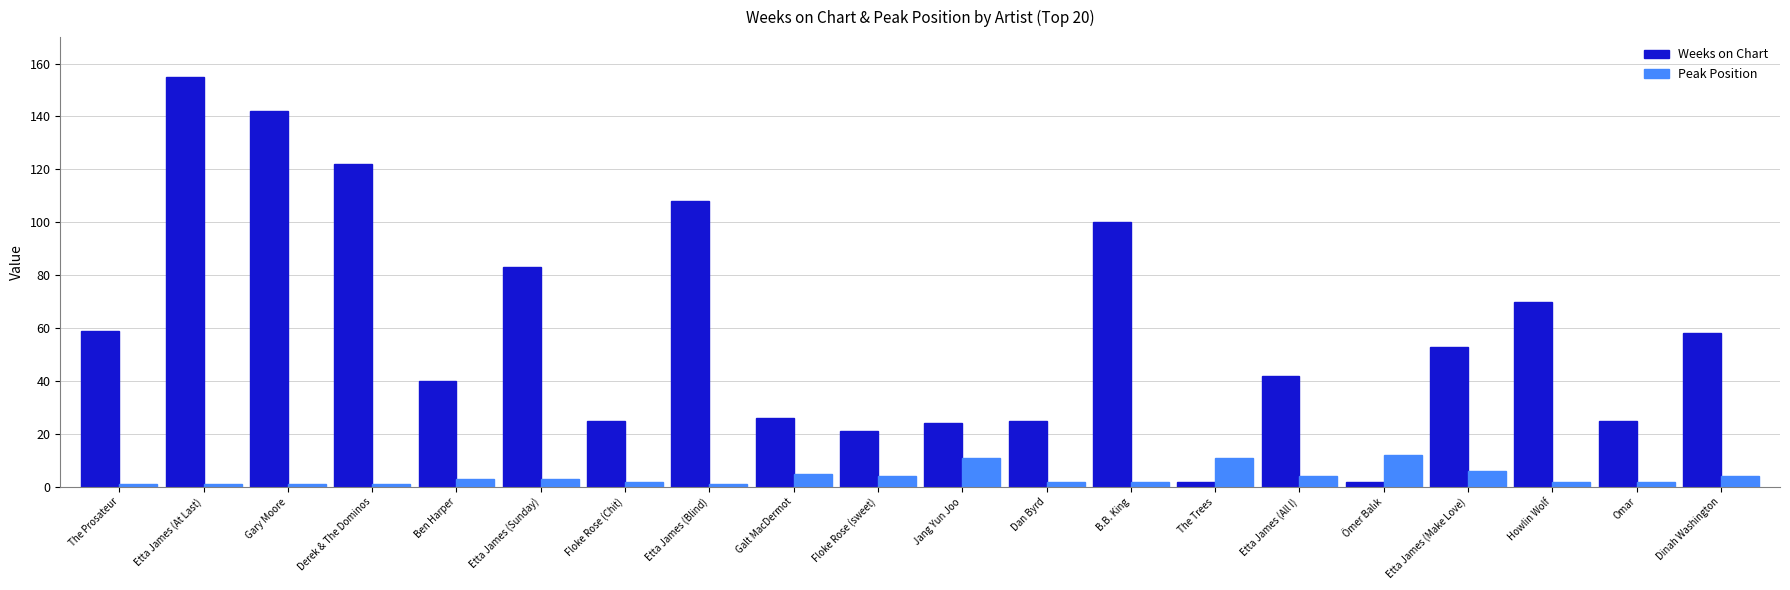

What is the sum of all Weeks on Chart values?

1182